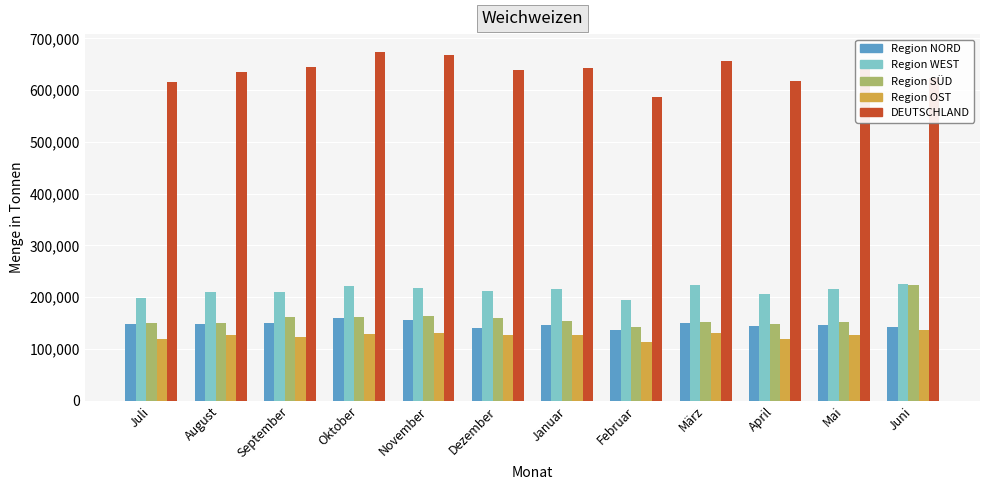

At how many categories does at least one series exceed 475945?

12